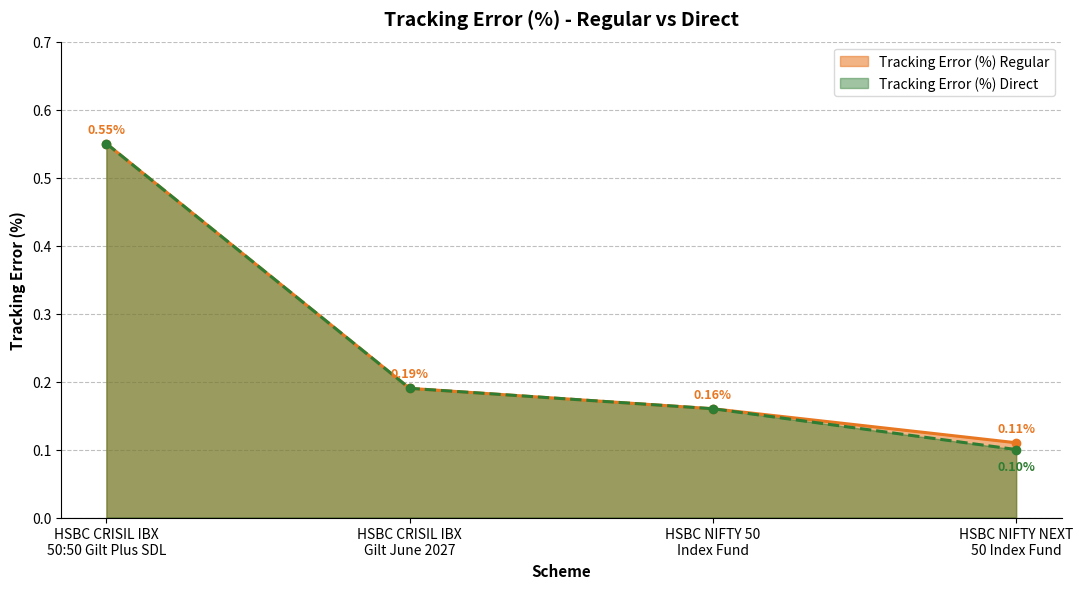

Which series has the largest total across all categories?

Tracking Error (%) Regular